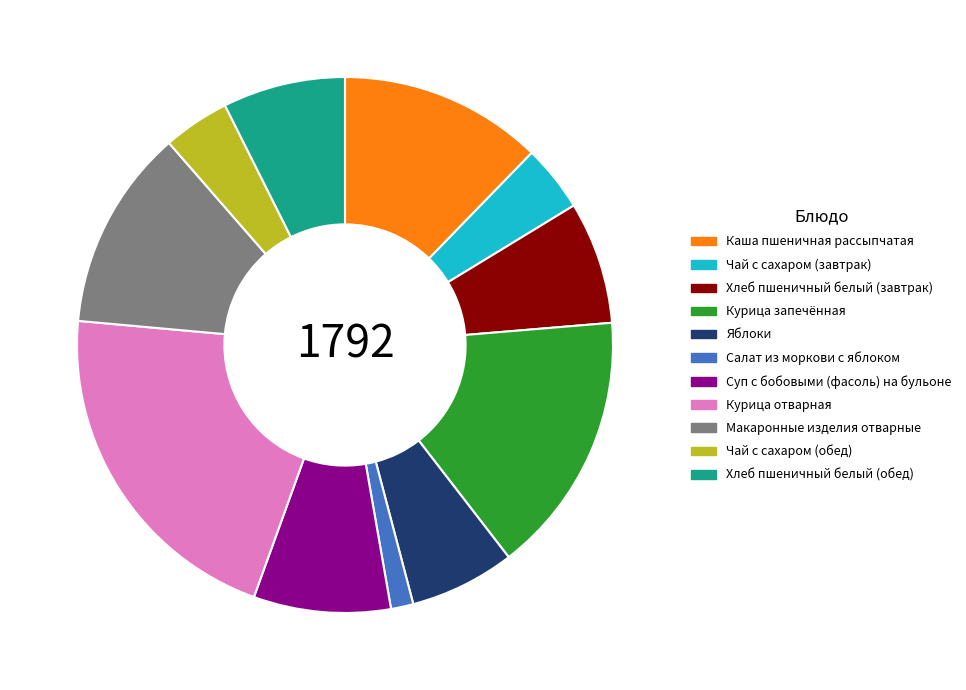

Is Яблоки the majority of the pie?

No